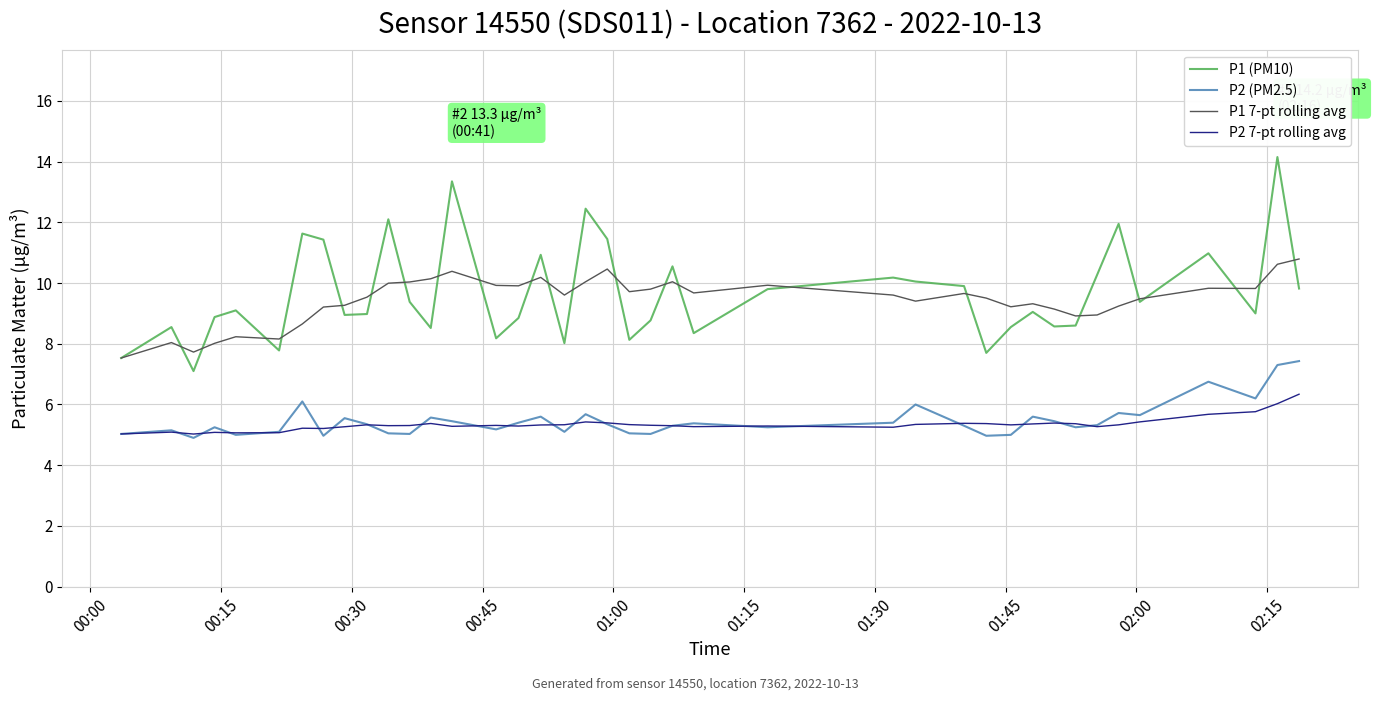

True or false: P2 (PM2.5) and P1 7-pt rolling avg cross at least once.

False